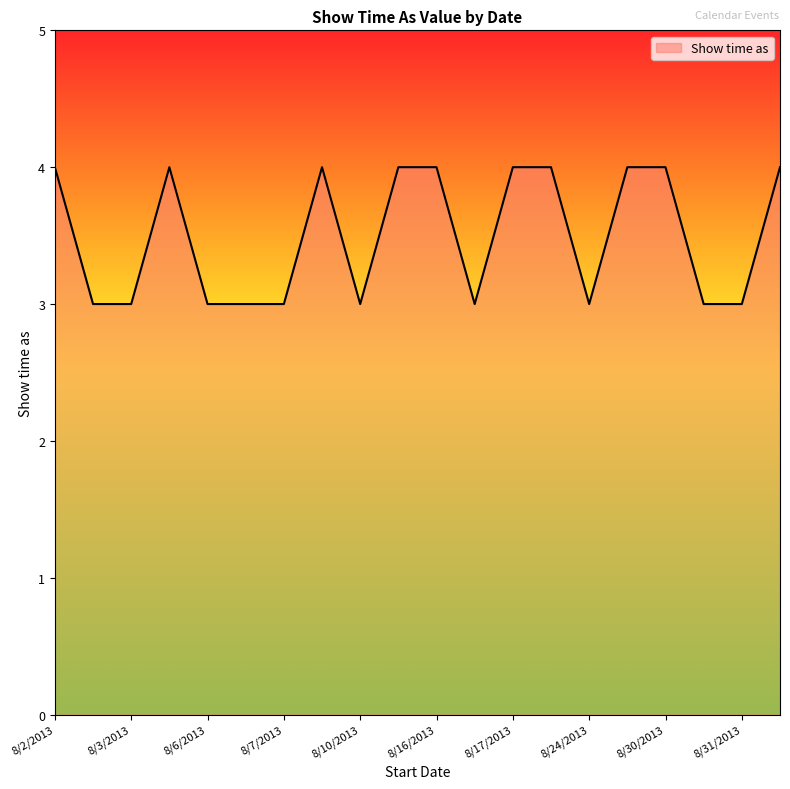

What is the maximum value shown in the chart?

4